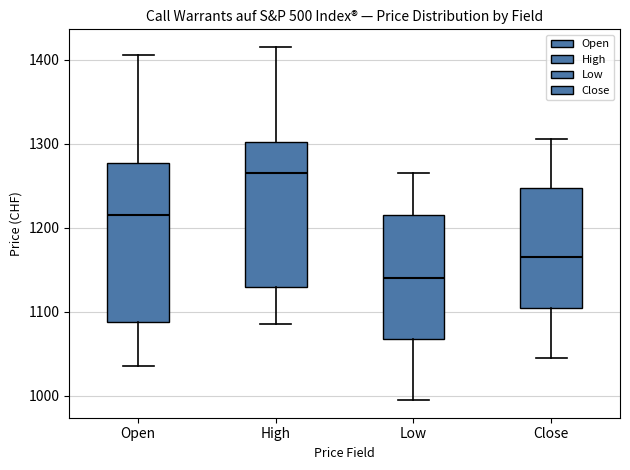

Reading left to right, transcribe this box plot: for each box, give where its median line is, the range the box spans, and where its two whiskers end, as read against the y-axis. The values are not printed on the chart, so give them approximately, as read against the axis.

Open: median 1220, box 1090 to 1280, whiskers 1040 to 1410
High: median 1270, box 1130 to 1300, whiskers 1090 to 1420
Low: median 1140, box 1070 to 1220, whiskers 1000 to 1270
Close: median 1170, box 1110 to 1250, whiskers 1050 to 1310